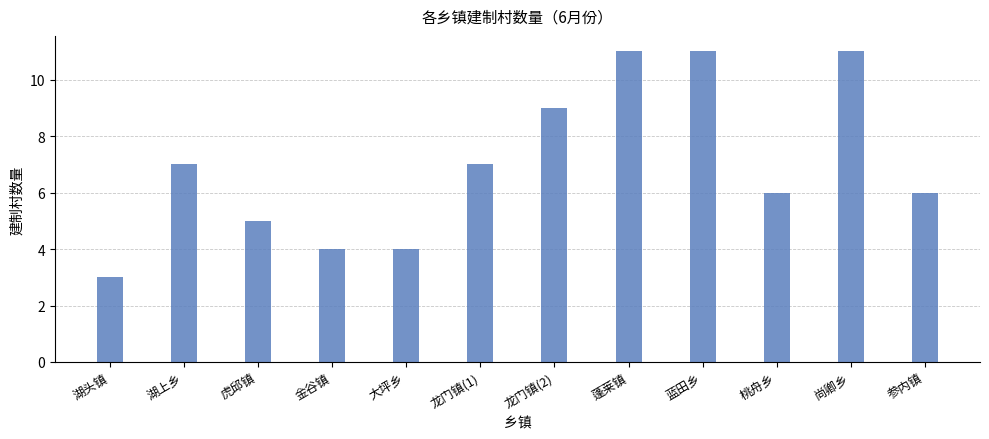

Which category has the lowest value across all series?

湖头镇